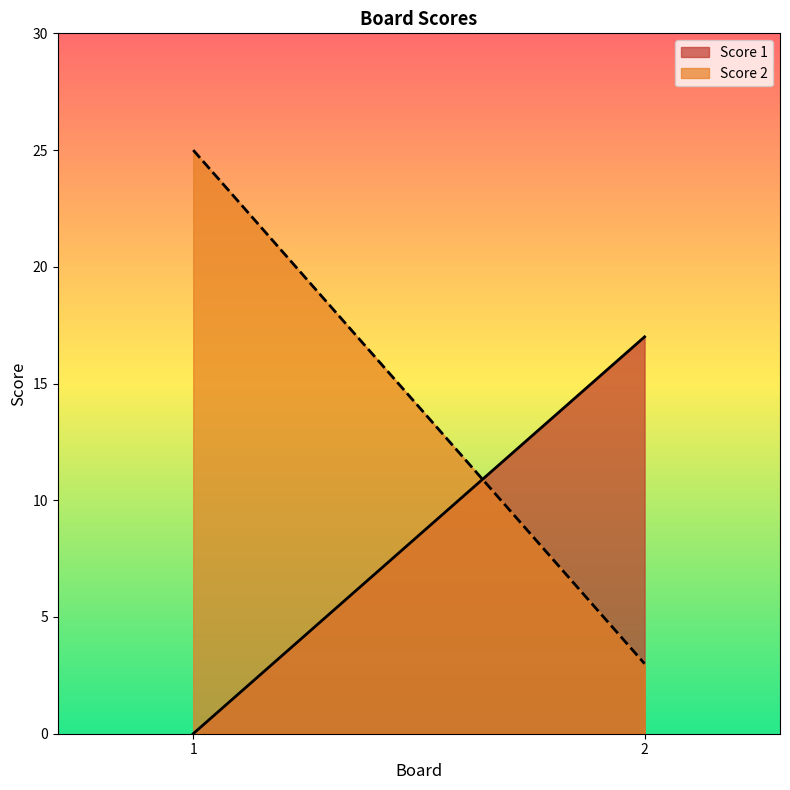

The Score 2 series shows 9 at 1. True or false?

False